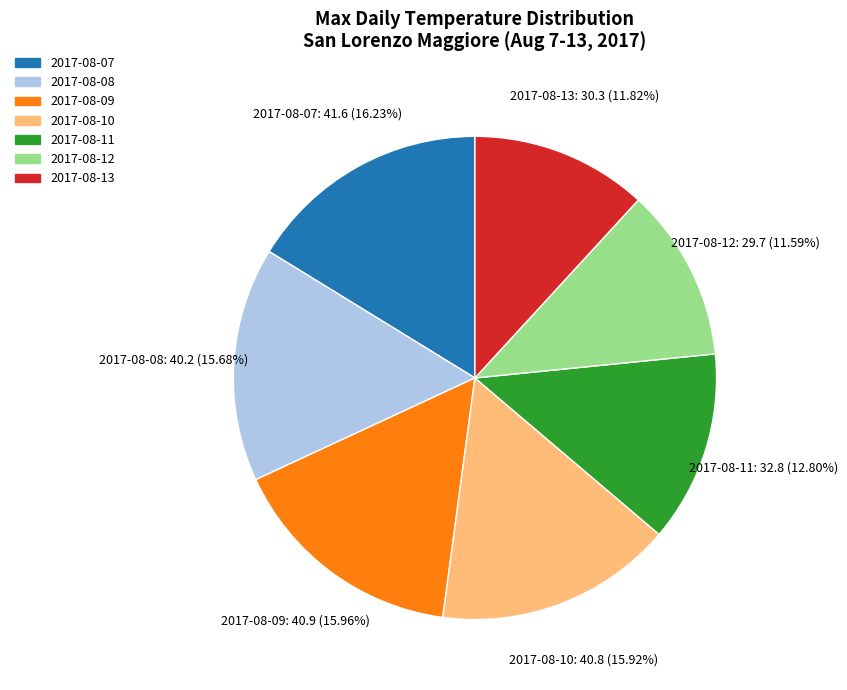

Does 2017-08-11 account for over 50% of the chart?

No